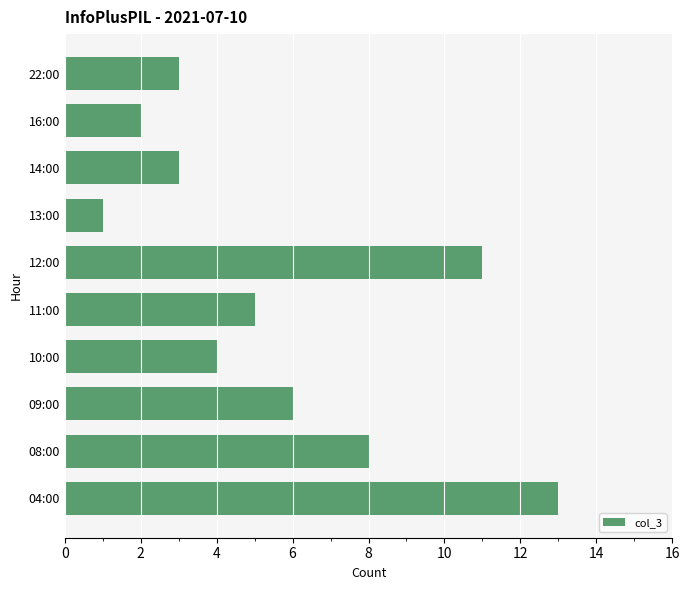

True or false: the data shows 3 at 14:00.

True